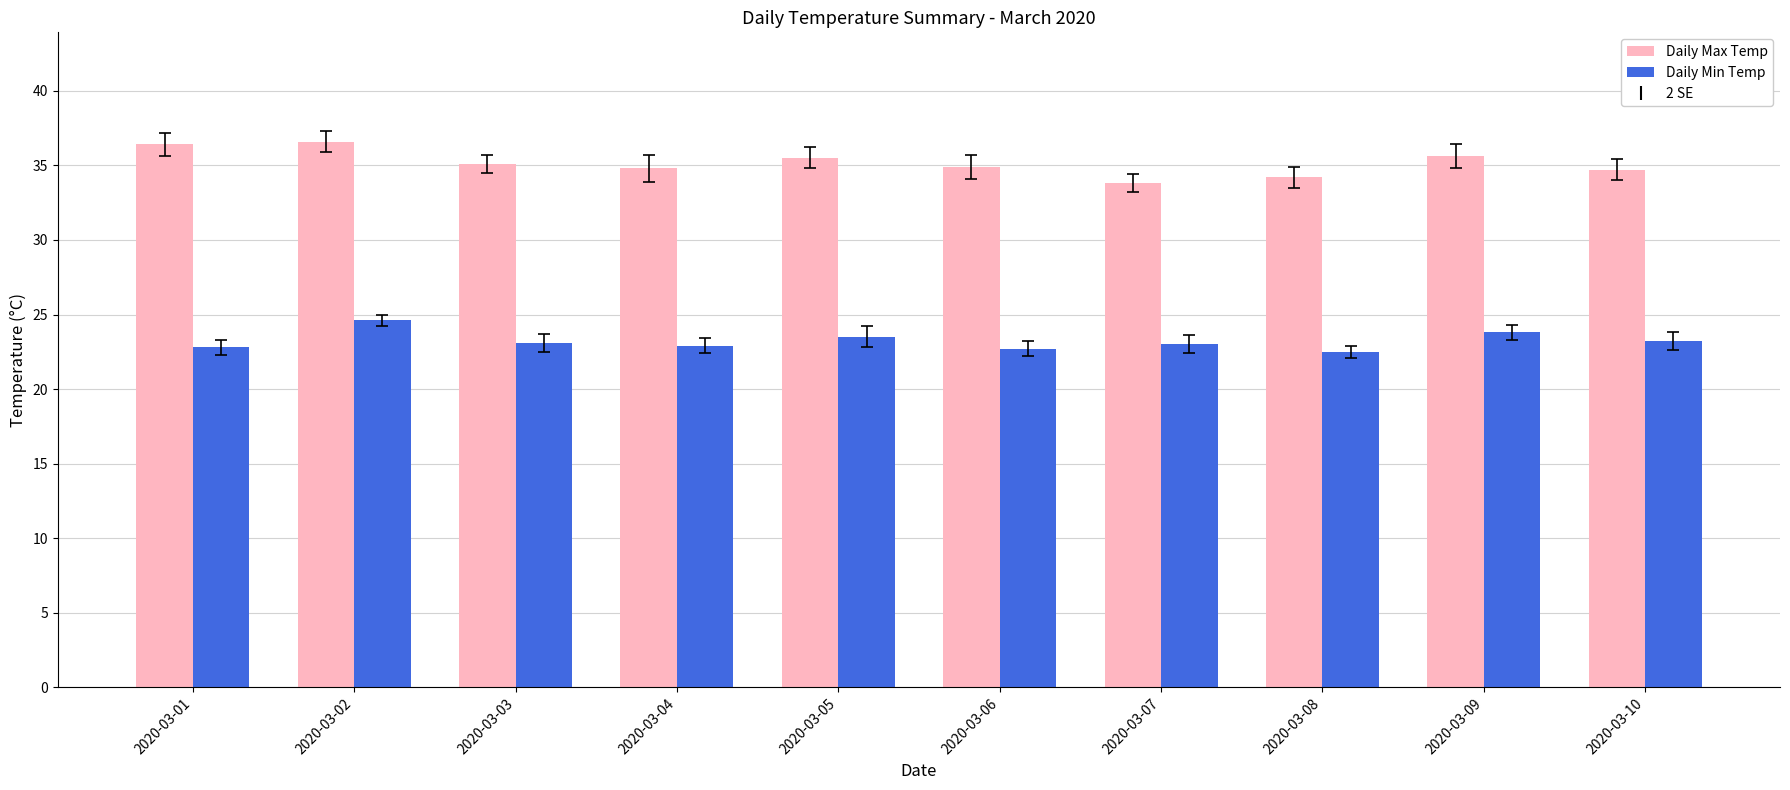

Is the value of Daily Max Temp at 2020-03-04 greater than the value of Daily Min Temp at 2020-03-05?

Yes